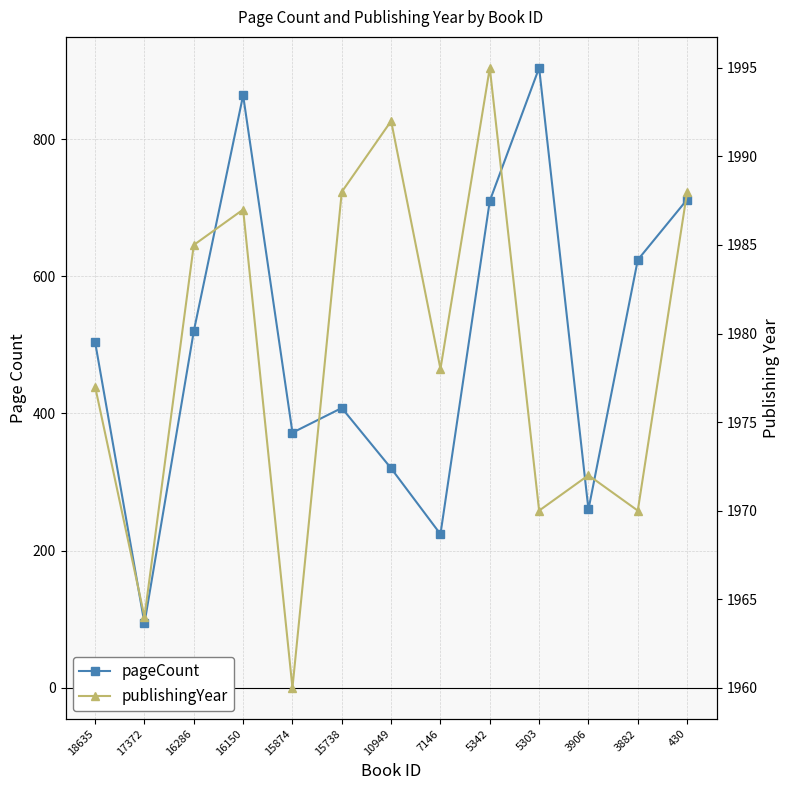

At which label is publishingYear closest to 1977?

18635